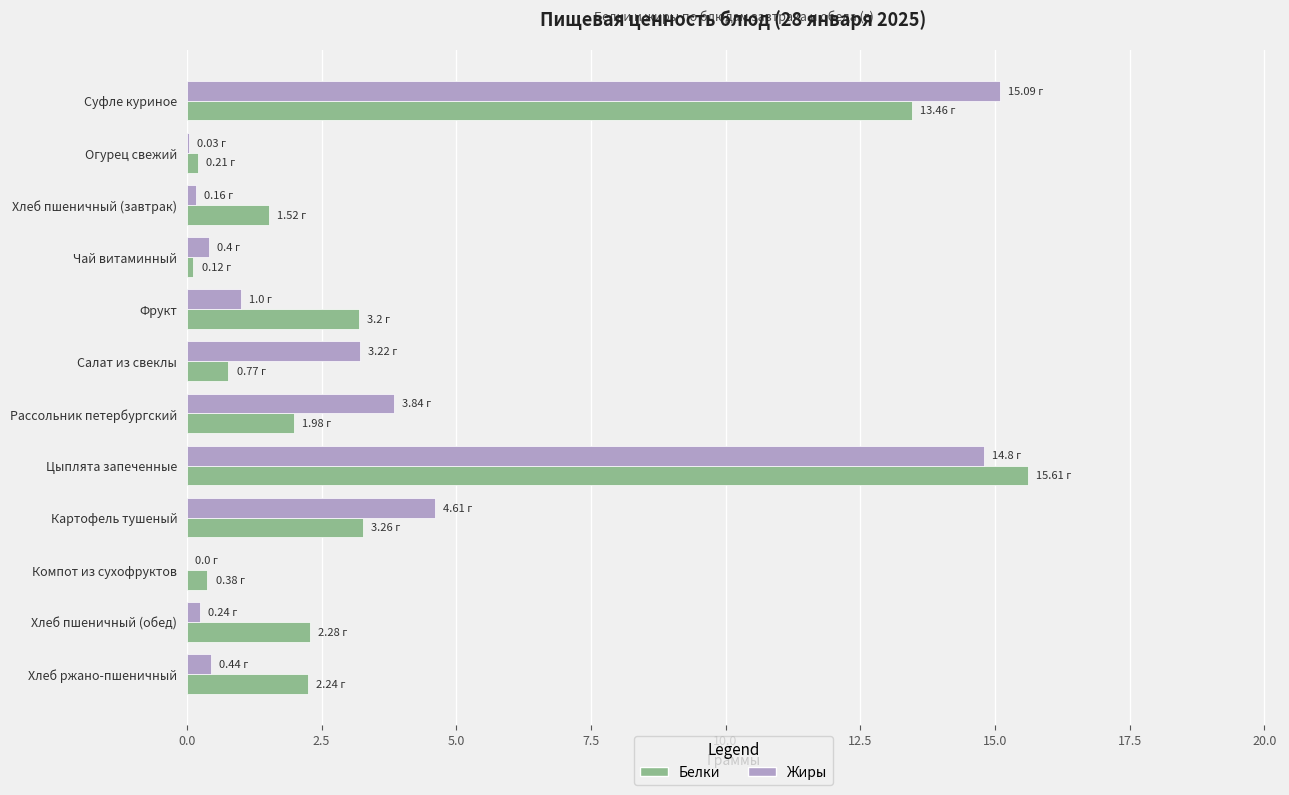

Which series changed the most between Фрукт and Цыплята запеченные?

Жиры